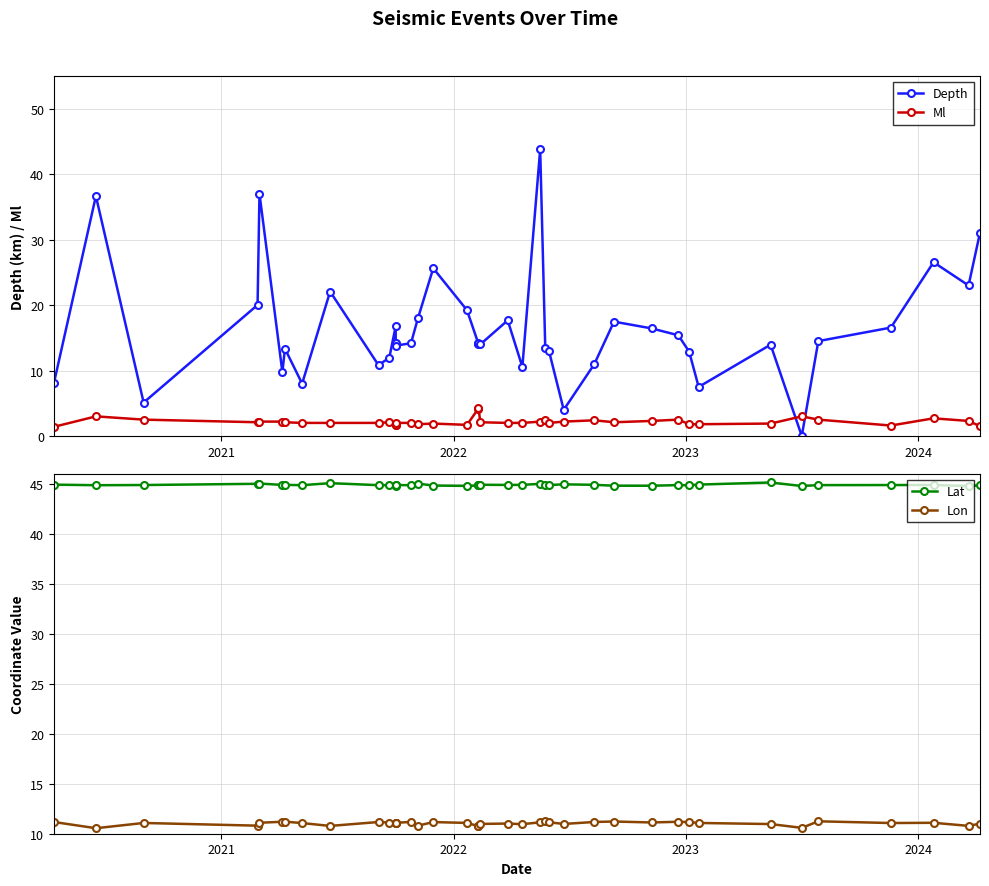

What is the value of the Lon point at the 21st from the left?

11.0